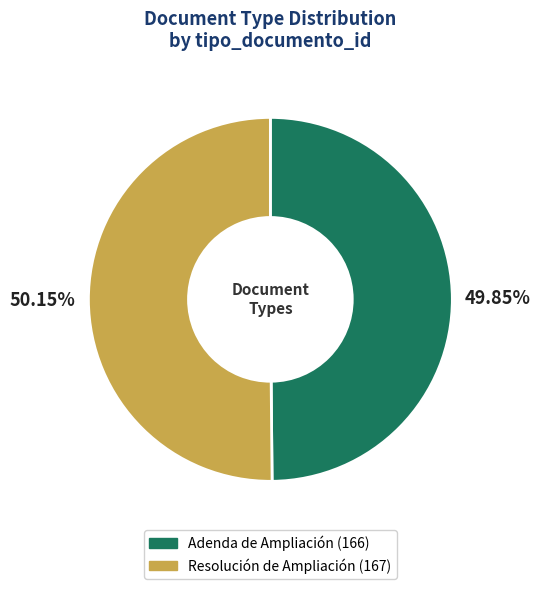

What percentage is the Adenda de Ampliación slice, to the nearest percent?

50%